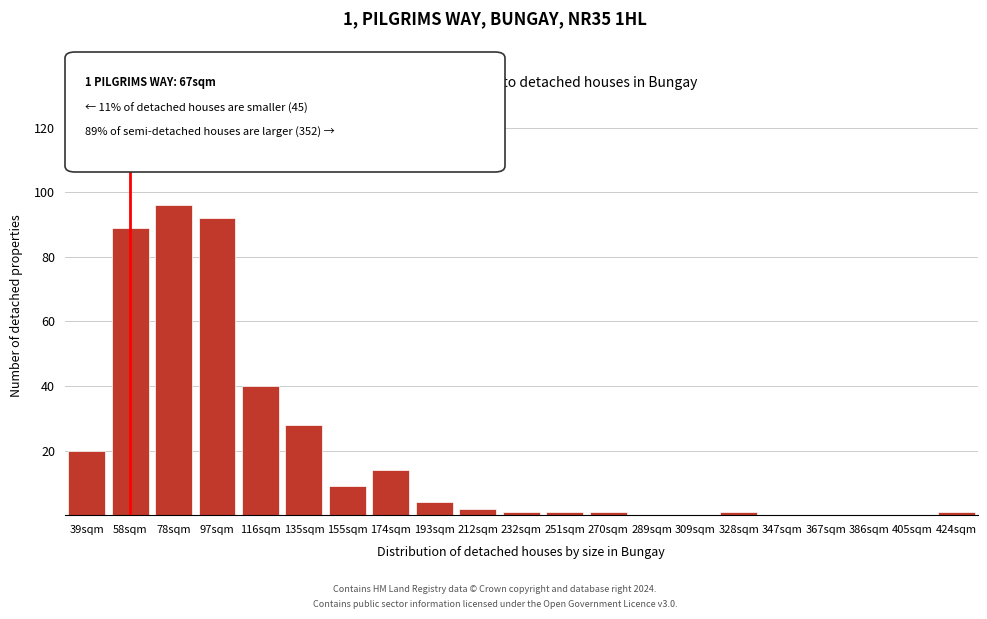

Reading left to right, list all the values displayed in this chart.

39sqm=20	58sqm=89	78sqm=96	97sqm=92	116sqm=40	135sqm=28	155sqm=9	174sqm=14	193sqm=4	212sqm=2	232sqm=1	251sqm=1	270sqm=1	289sqm=0	309sqm=0	328sqm=1	347sqm=0	367sqm=0	386sqm=0	405sqm=0	424sqm=1